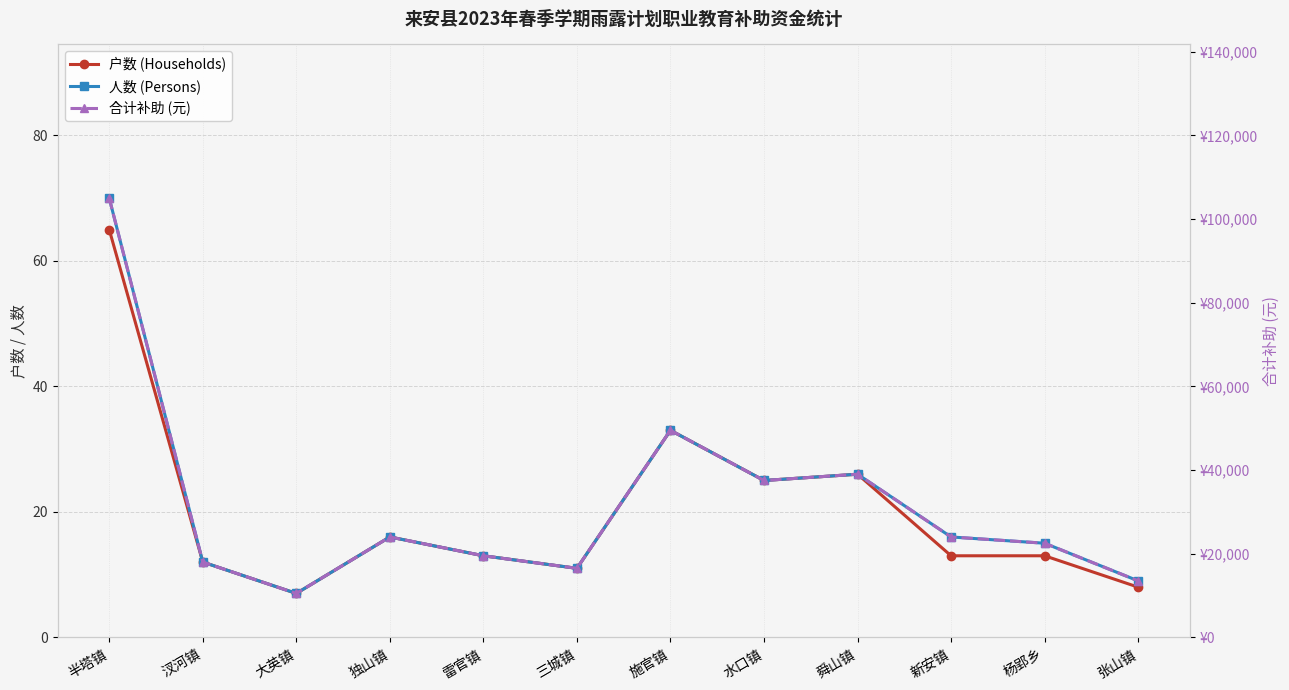

True or false: 合计补助 (元) and 户数 (Households) cross at least once.

False